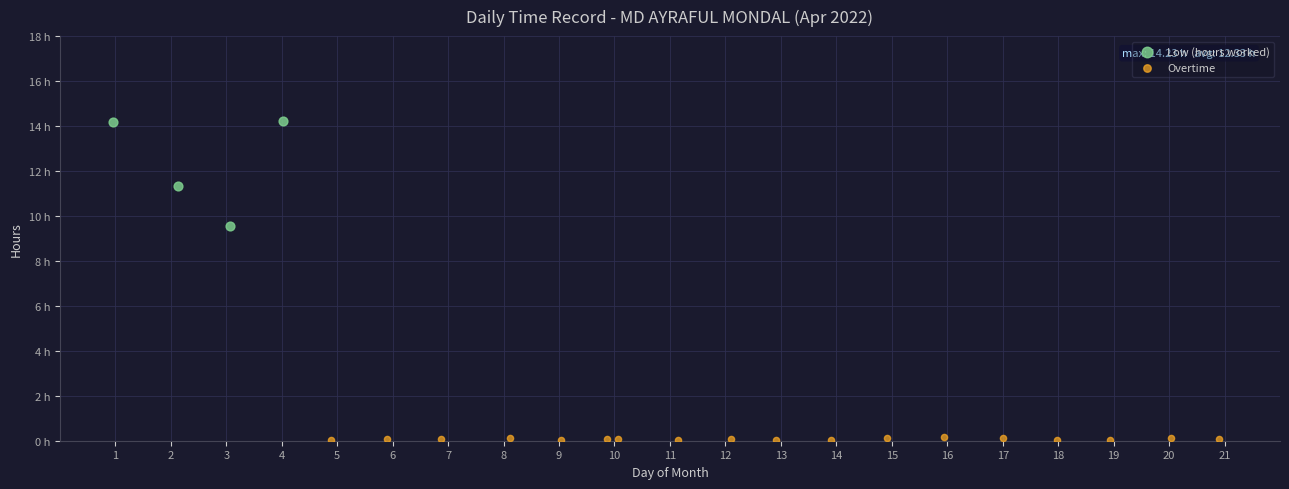

Which series contains the highest Y value?

Low (hours worked)